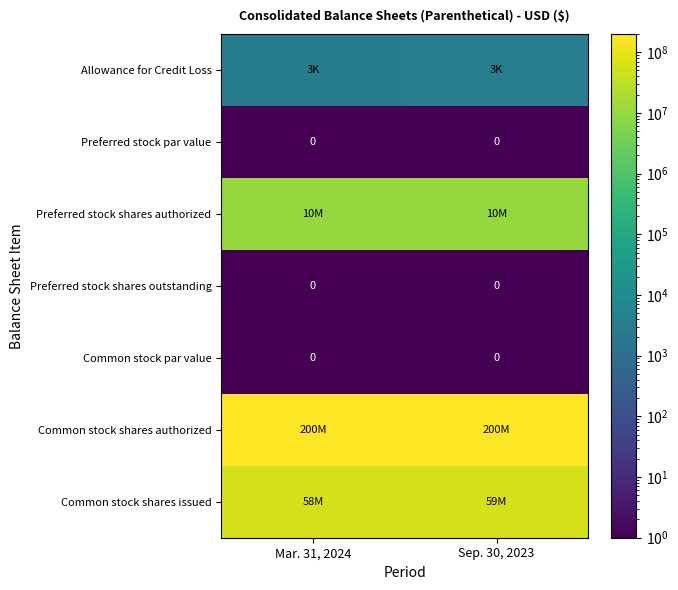

Count the number of categories in the chart.

2